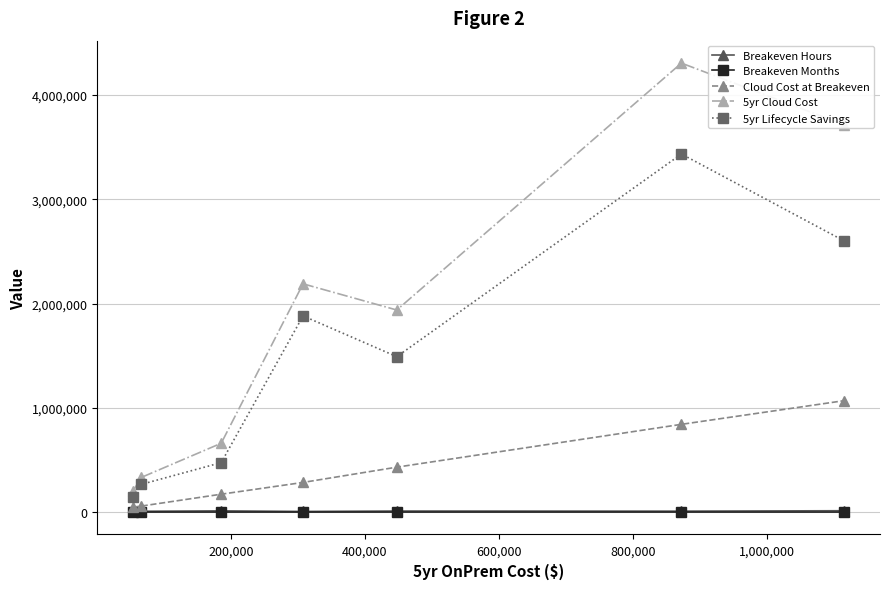

True or false: 5yr Lifecycle Savings and Breakeven Hours intersect in this chart.

False